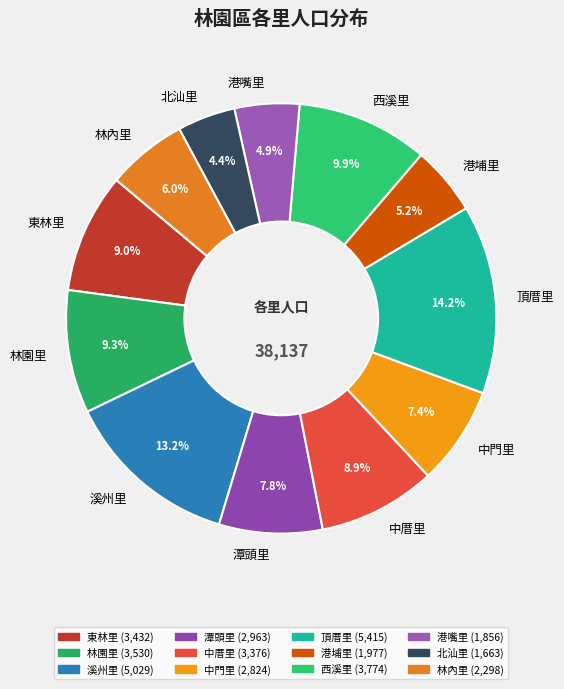

How much of the chart is everything except 港嘴里?

95.1%